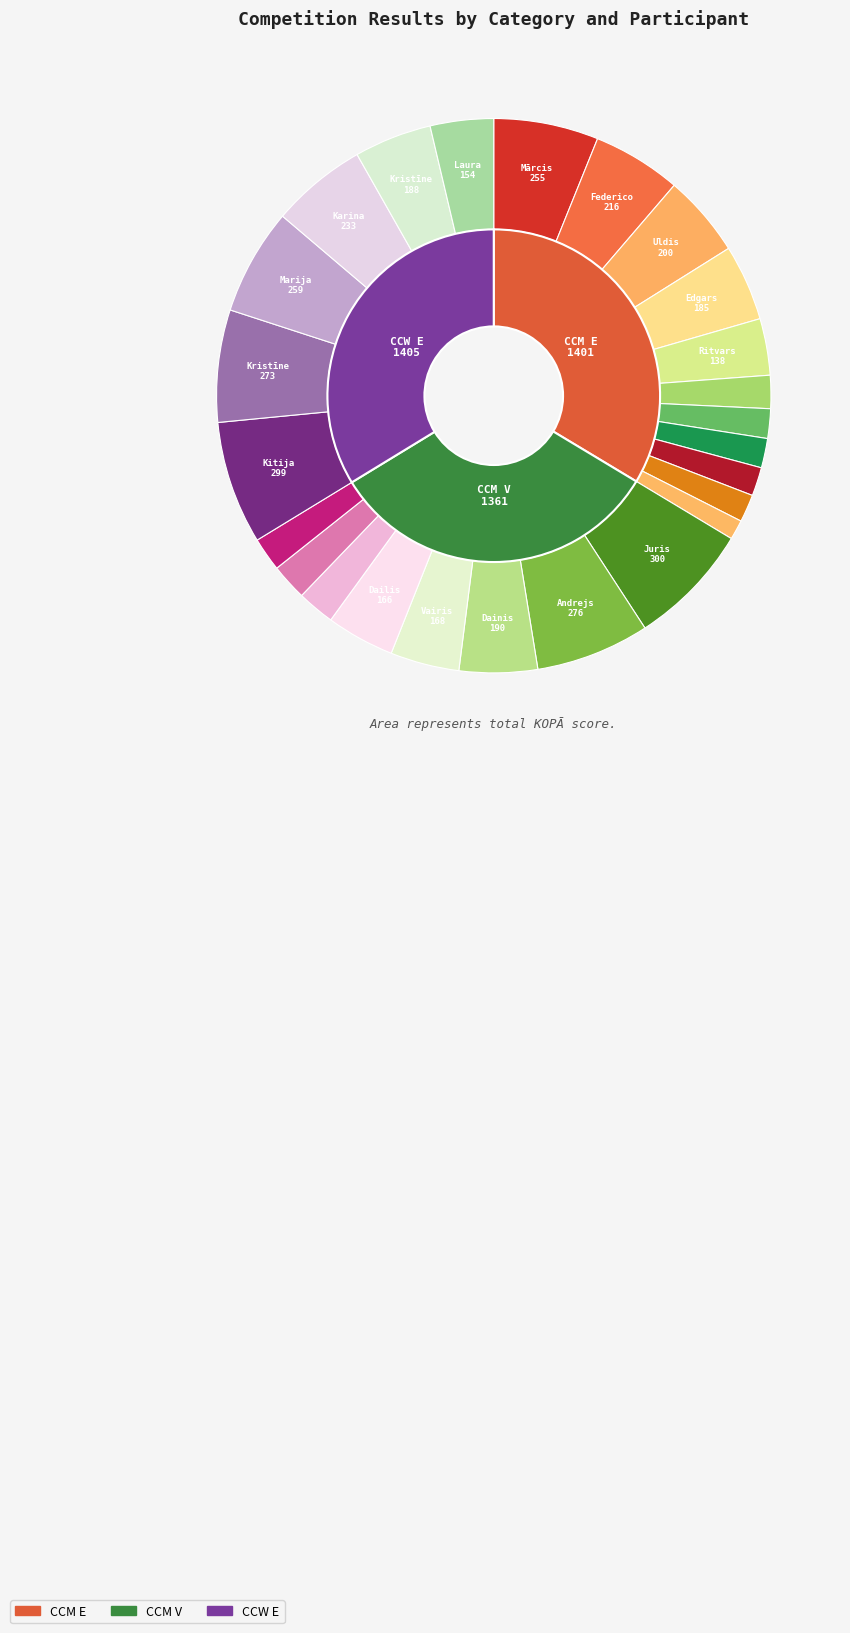

Which category has the biggest portion of the pie?

Juris Poļakovs